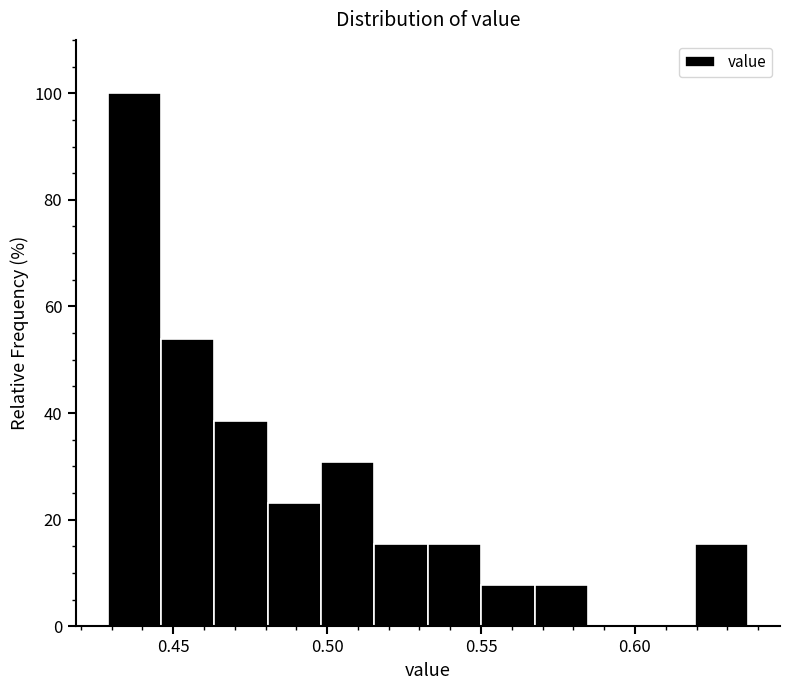

Around what value on the x-axis is the tallest bar? Give the approximate position of its centre, as read against the axis.

0.435